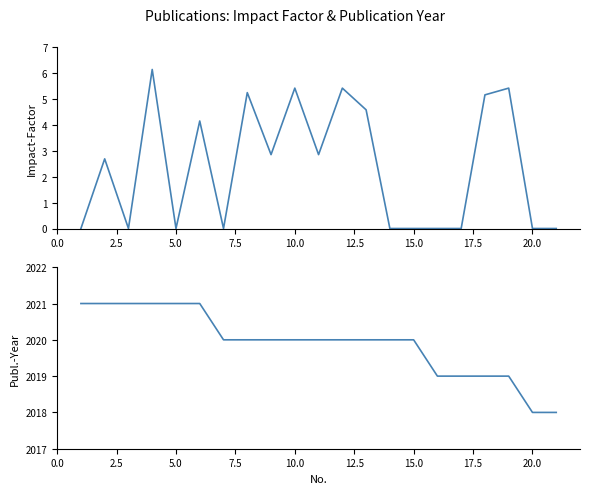

What is the maximum value shown in the chart?

2021.0